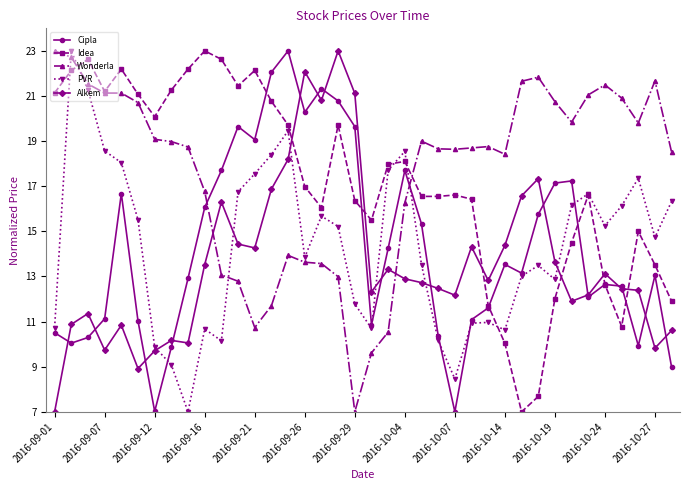

Which series ends up on top after the final intersection of Cipla and Wonderla?

Wonderla